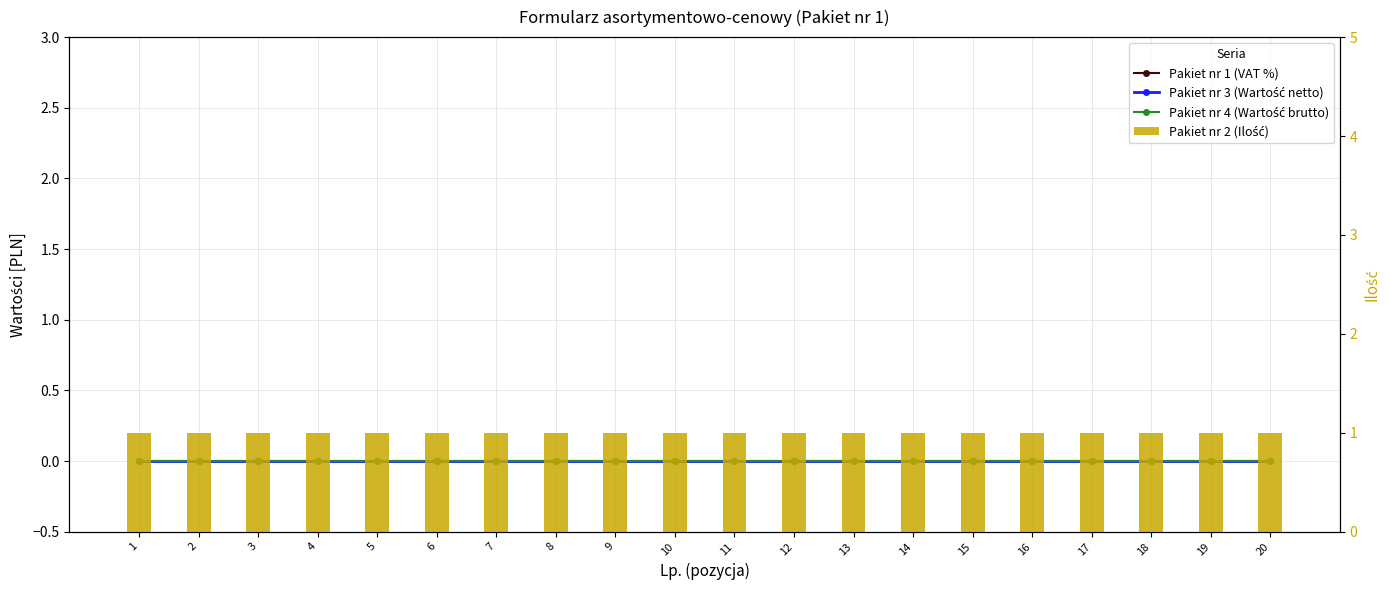

At which category is the sum across all series the highest?

1